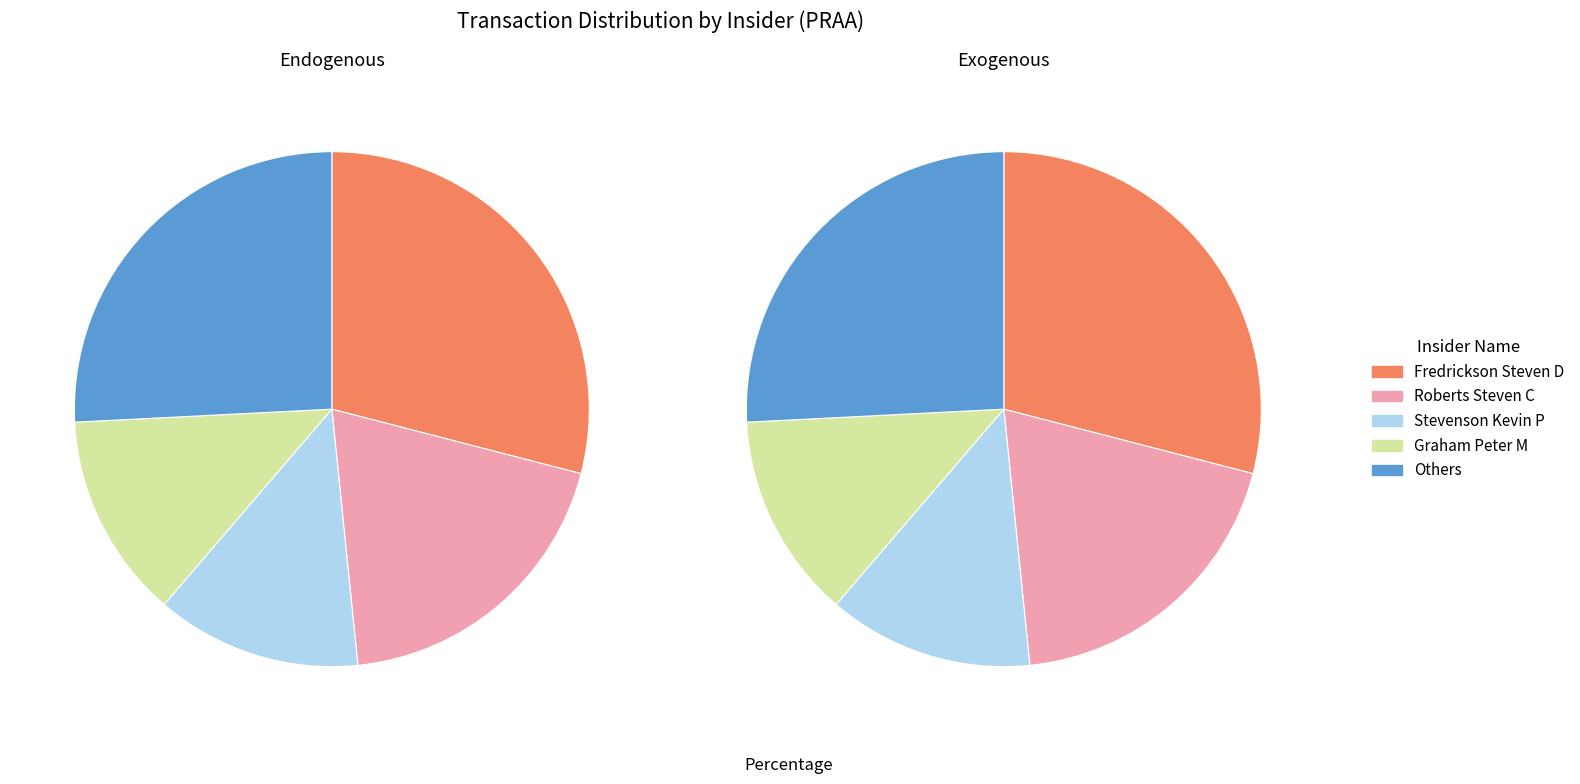

Is there any slice that represents more than half of the pie?

No